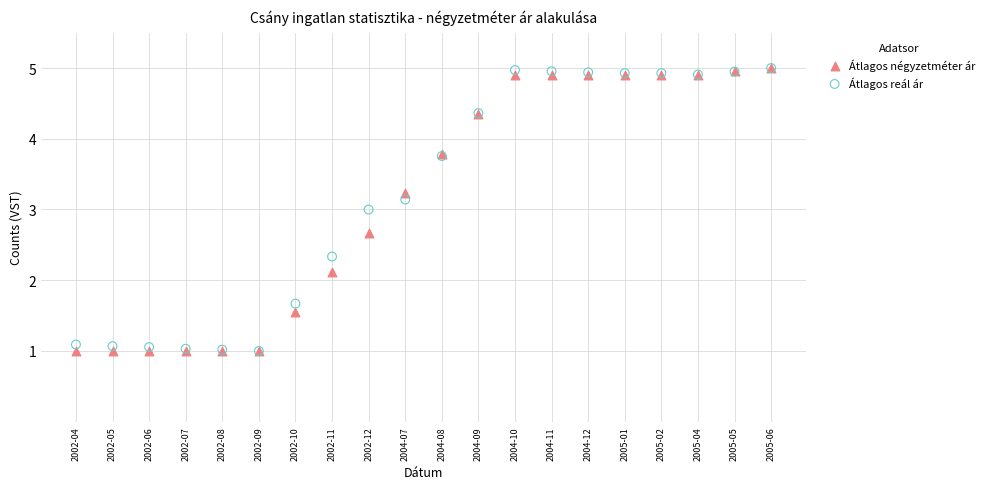

Across all series, what Y value is closest to 2?

2.1